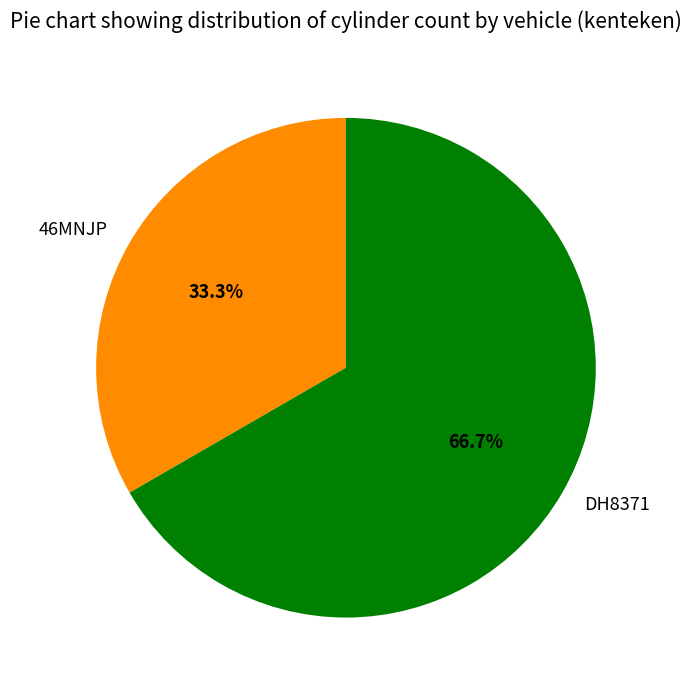

To the nearest percent, what is the combined percentage of 46MNJP and DH8371?

100%